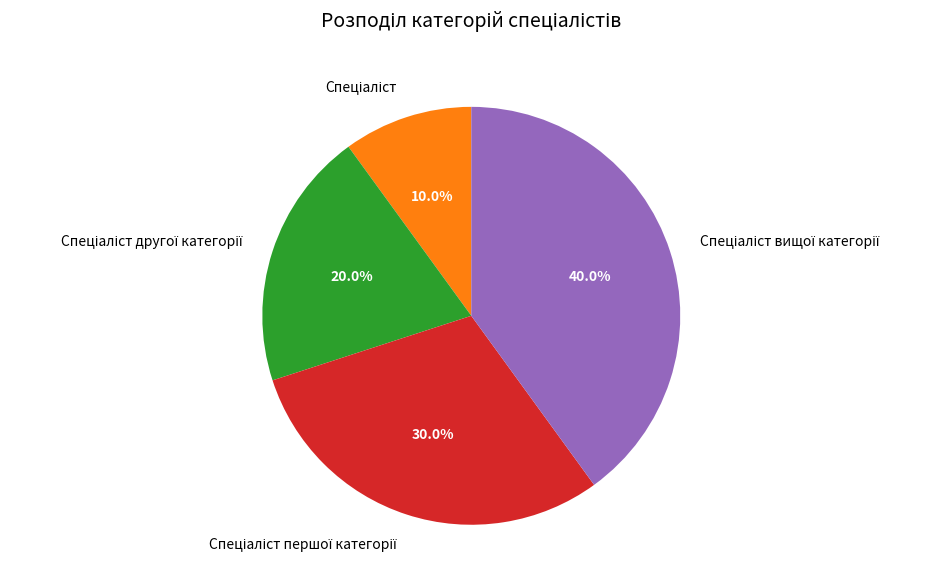

To the nearest percent, what is the average slice percentage?

25%